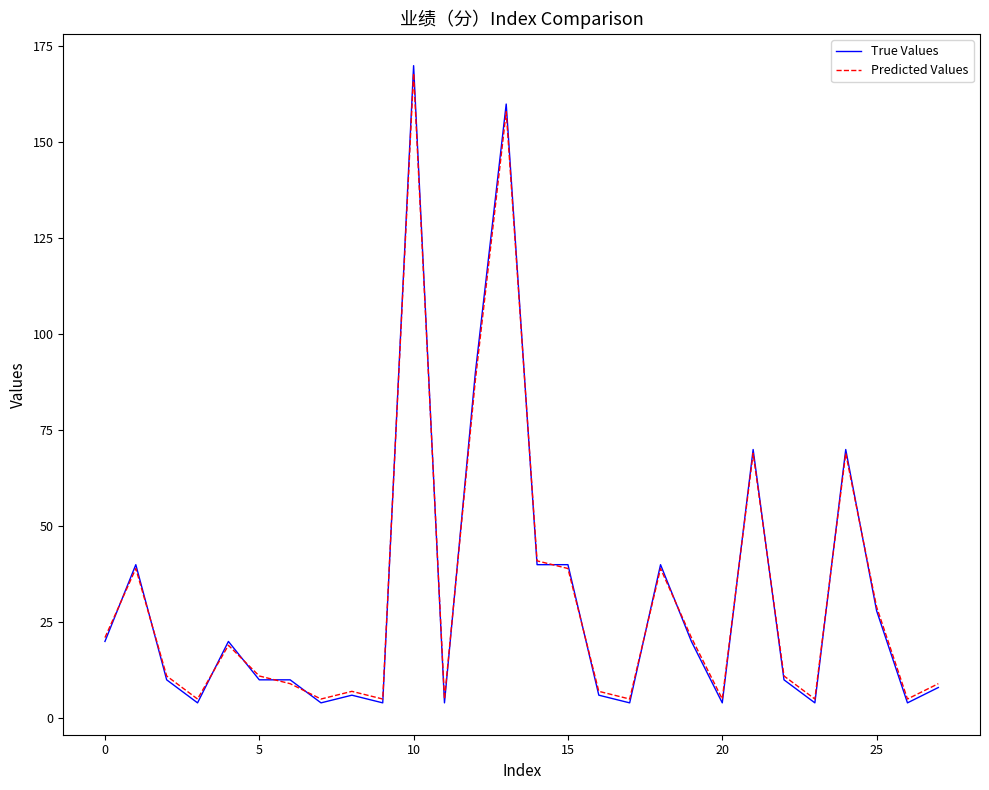

Reading left to right, extract all data points from this chart.

True Values: 20	40	10	4	20	10	10	4	6	4	170	4	90	160	40	40	6	4	40	20	4	70	10	4	70	28	4	8
Predicted Values: 21	39	11	5	19	11	9	5	7	5	168	5	88	158	41	39	7	5	39	21	5	69	11	5	69	29	5	9